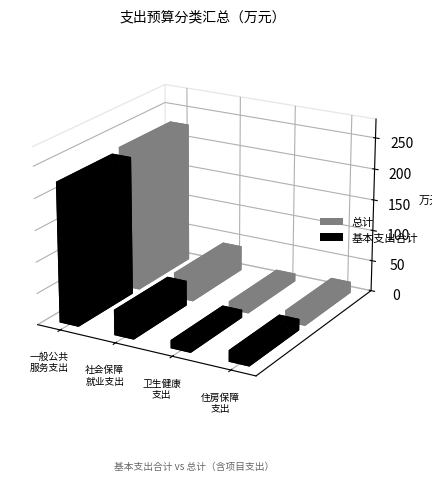

How many bars are there in each group?

2